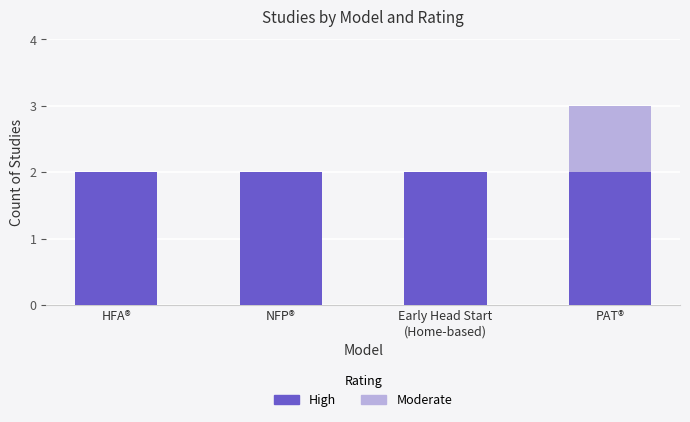

How many series are shown in this chart?

2